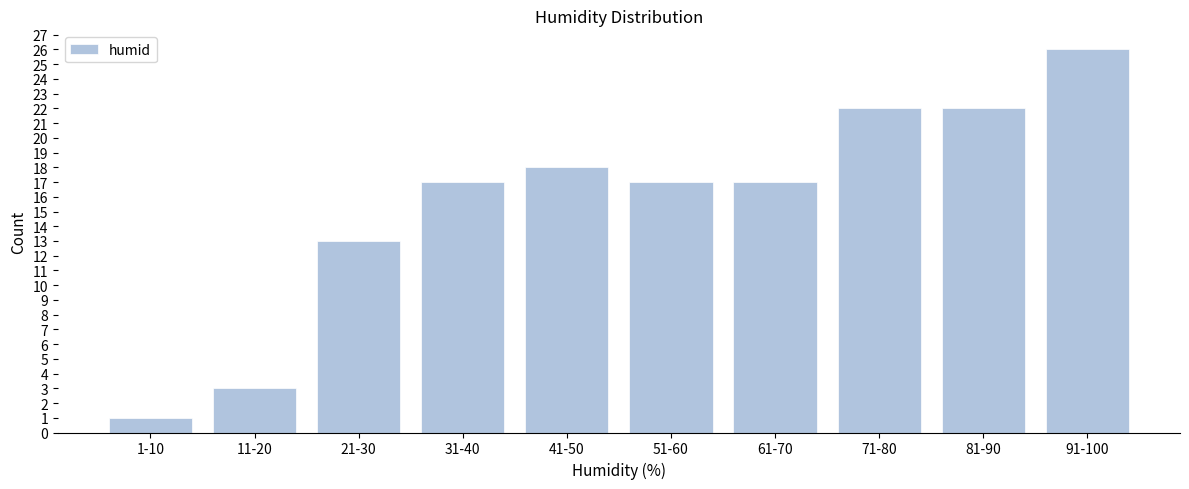

Reading left to right, list all the values displayed in this chart.

1-10=1	11-20=3	21-30=13	31-40=17	41-50=18	51-60=17	61-70=17	71-80=22	81-90=22	91-100=26